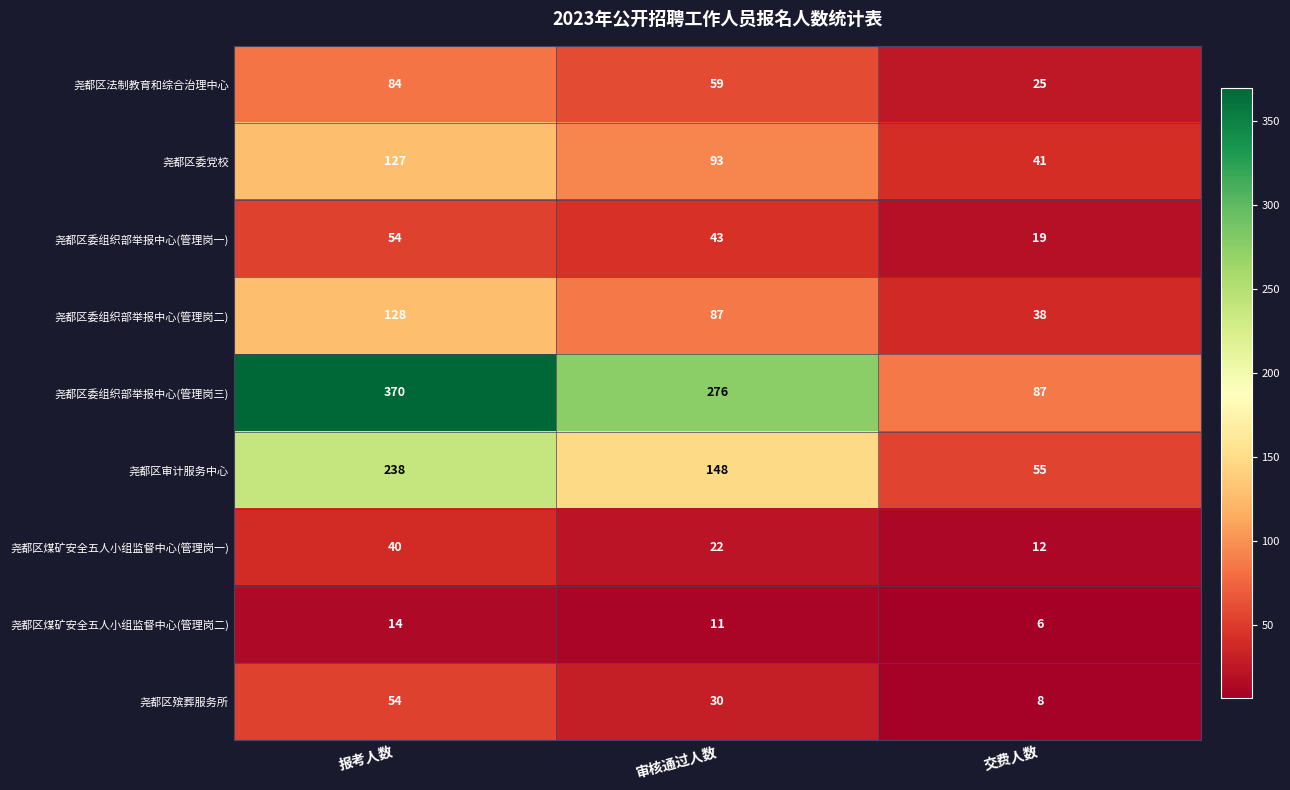

What is the difference between the 尧都区委组织部举报中心(管理岗二) values at 交费人数 and 审核通过人数?

49